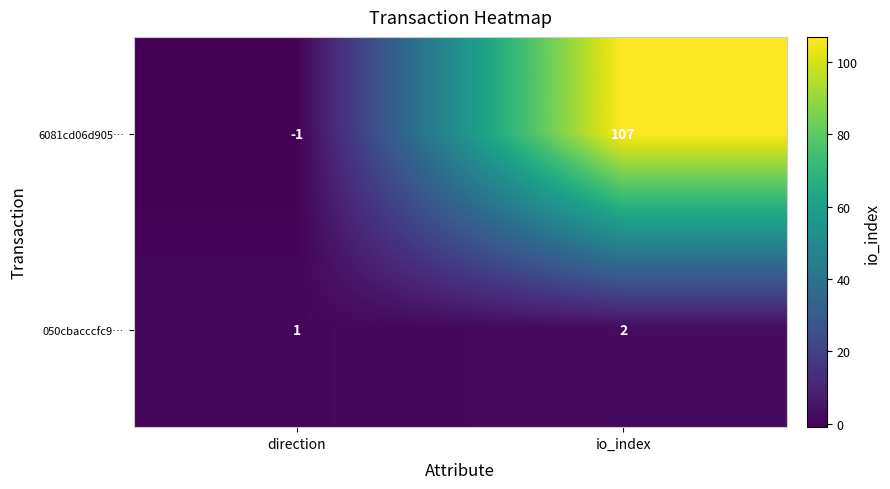

True or false: 050cbacccfc9… has a value of 2 at io_index.

True